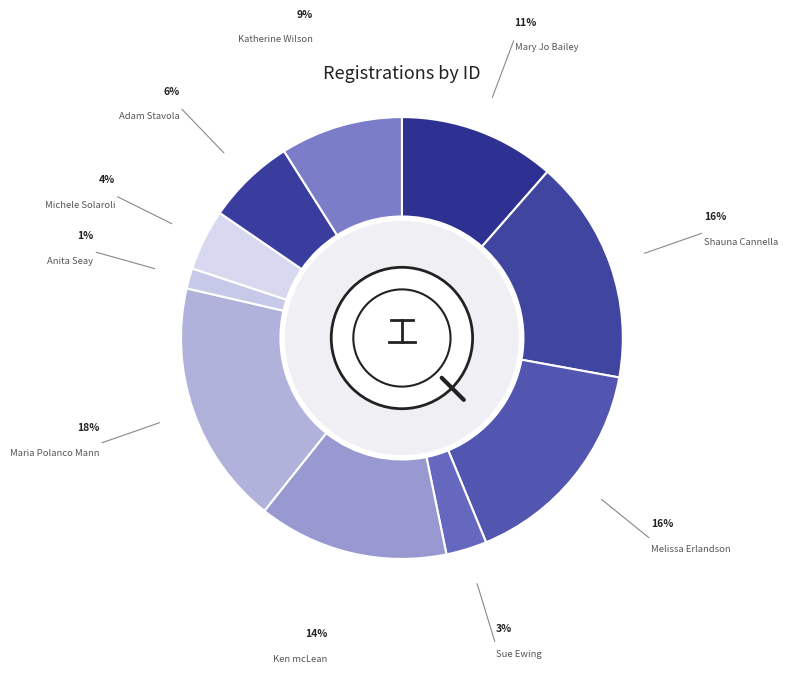

Which slice is the smallest?

Anita Seay